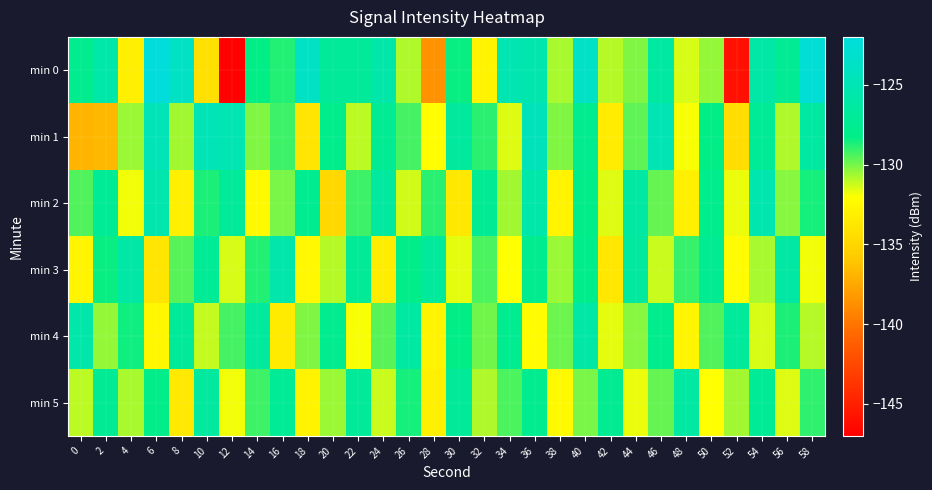

At which category is the sum across all series the highest?

36